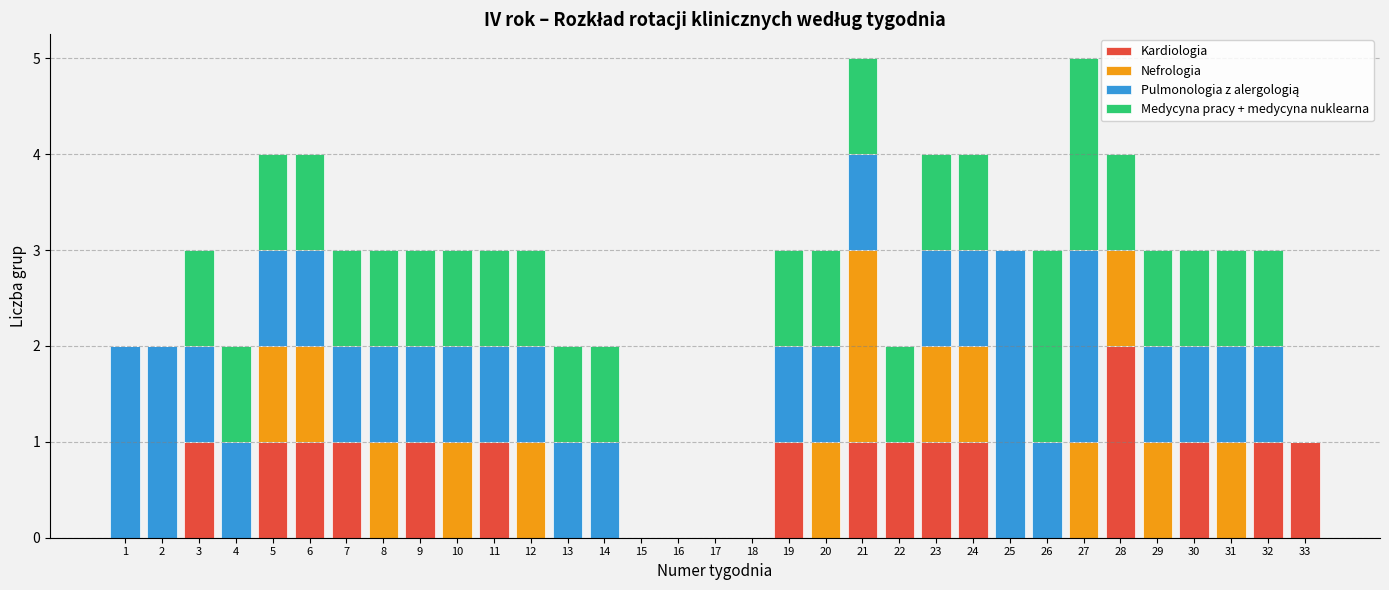

The Kardiologia series shows 1 at 9. True or false?

True